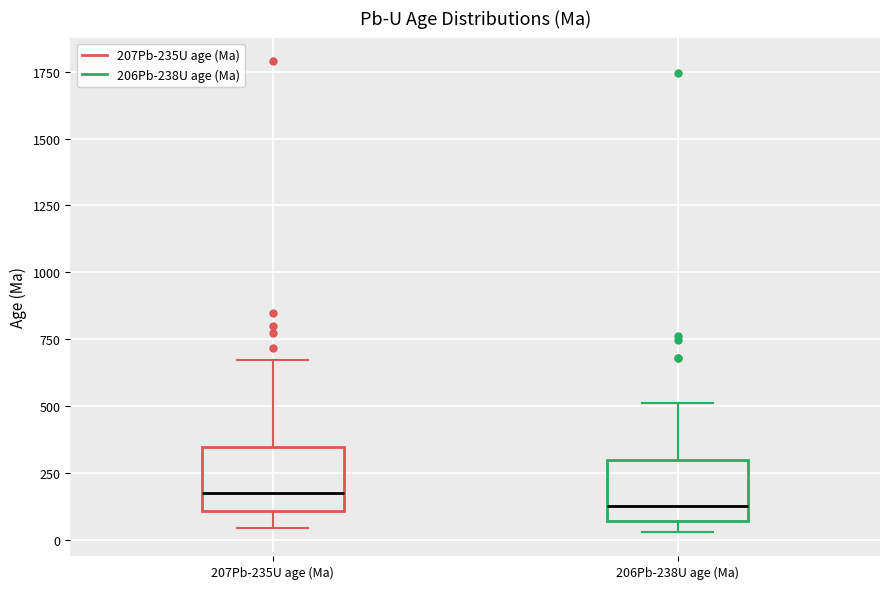

Reading left to right, read every box against the y-axis: the position of its median line, the range the box covers, and the ends of its whiskers. The values are not printed on the chart, so give them approximately, as read against the axis.

207Pb-235U age (Ma): median 200, box 100 to 350, whiskers 50 to 650
206Pb-238U age (Ma): median 150, box 50 to 300, whiskers 50 (just below the box's lower edge) to 500